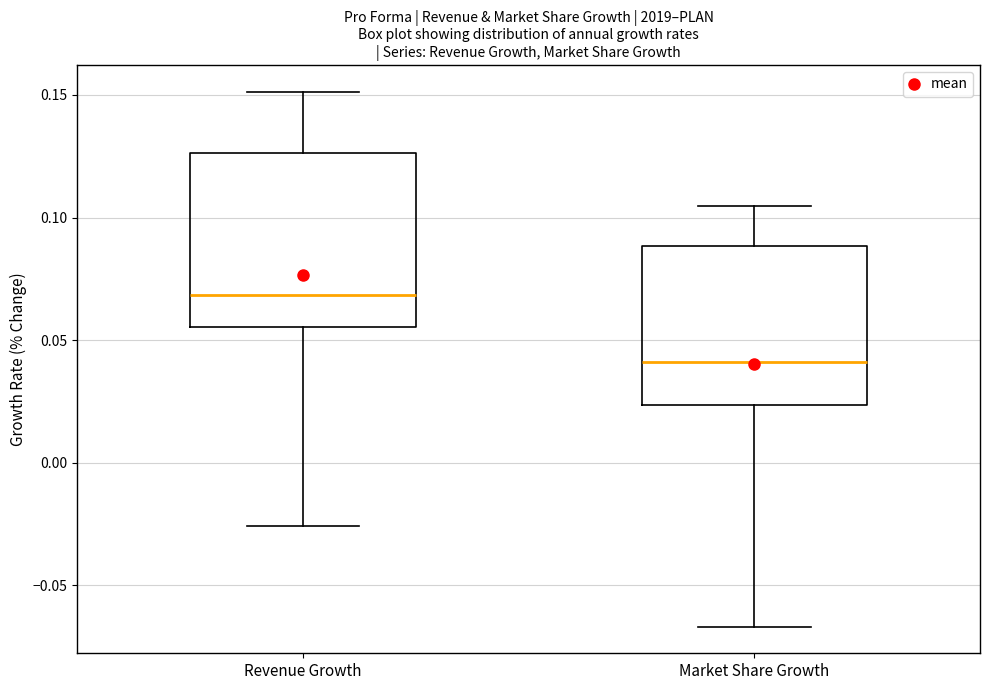

Which box has the highest median line?

Revenue Growth